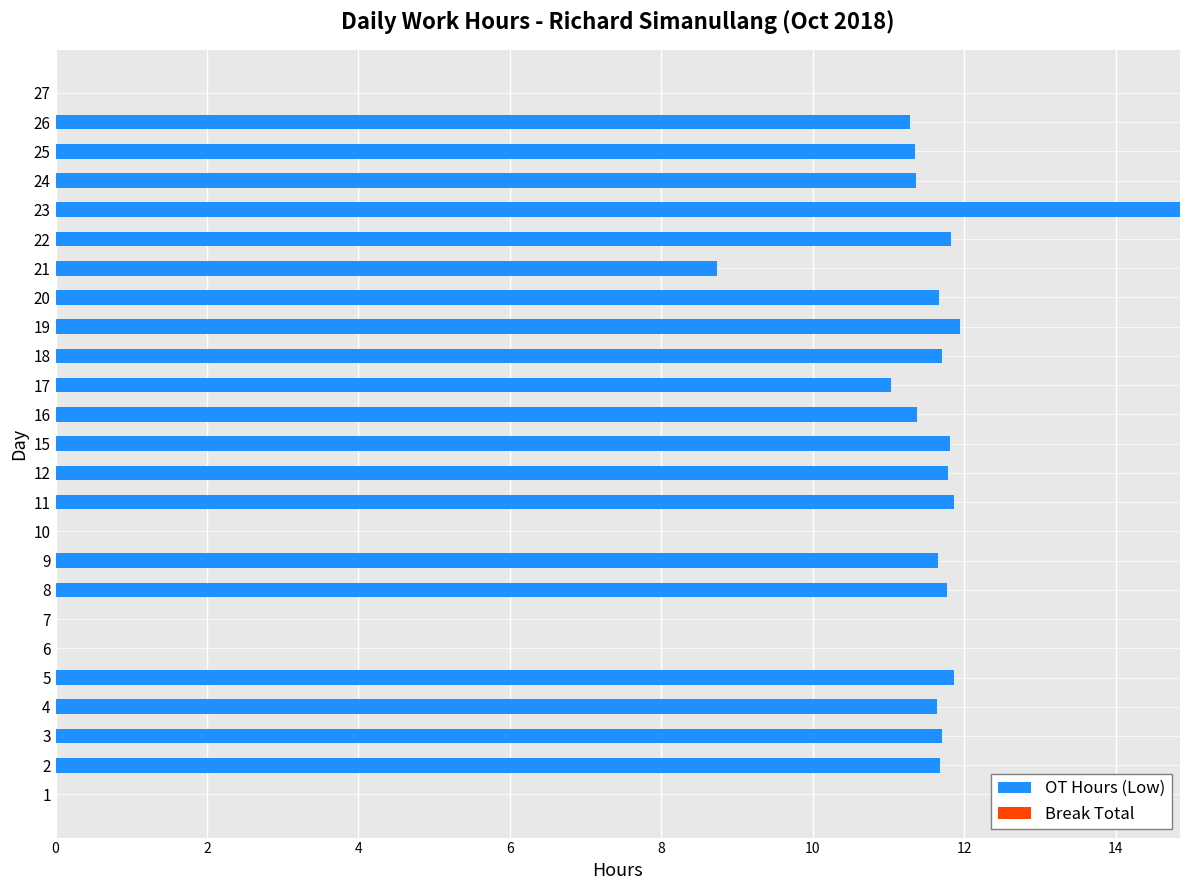

True or false: the data shows 3.6 at 17.

False